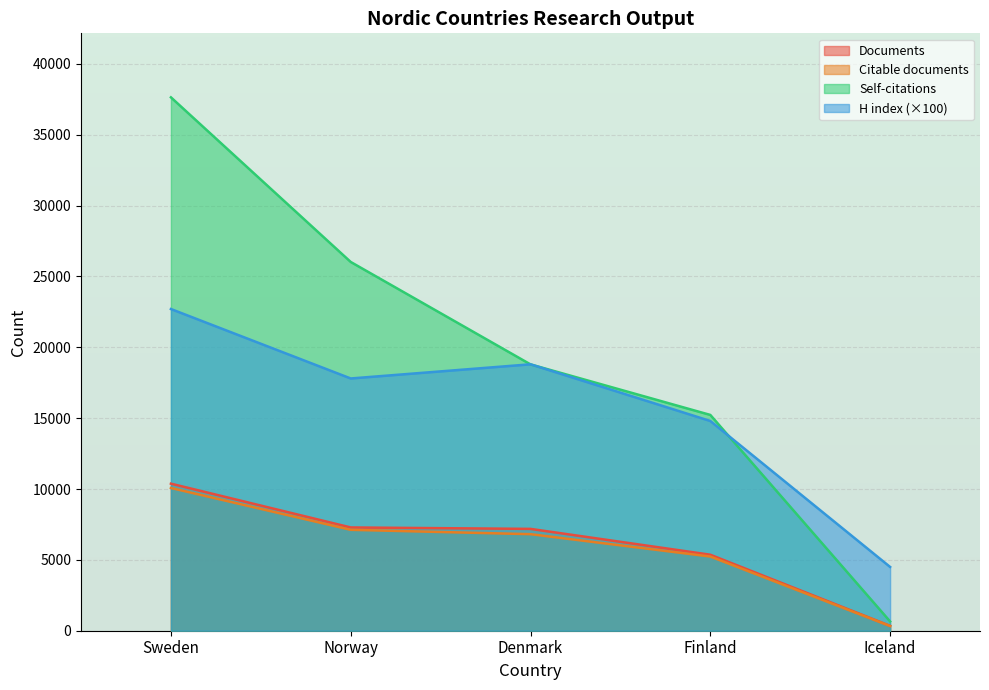

Reading left to right, list all the values displayed in this chart.

Documents: 10377	7287	7186	5363	342
Citable documents: 10072	7120	6813	5234	331
Self-citations: 37638	26021	18793	15228	654
H index: 22700	17800	18800	14800	4500